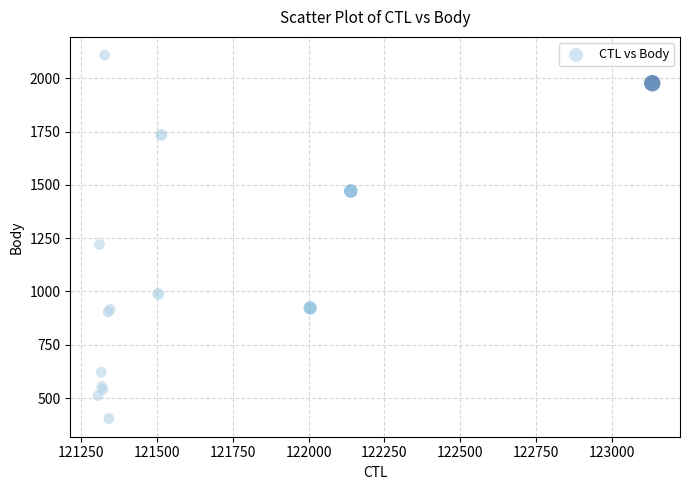

What Y value in the scatter plot is closest to 1256?

1220